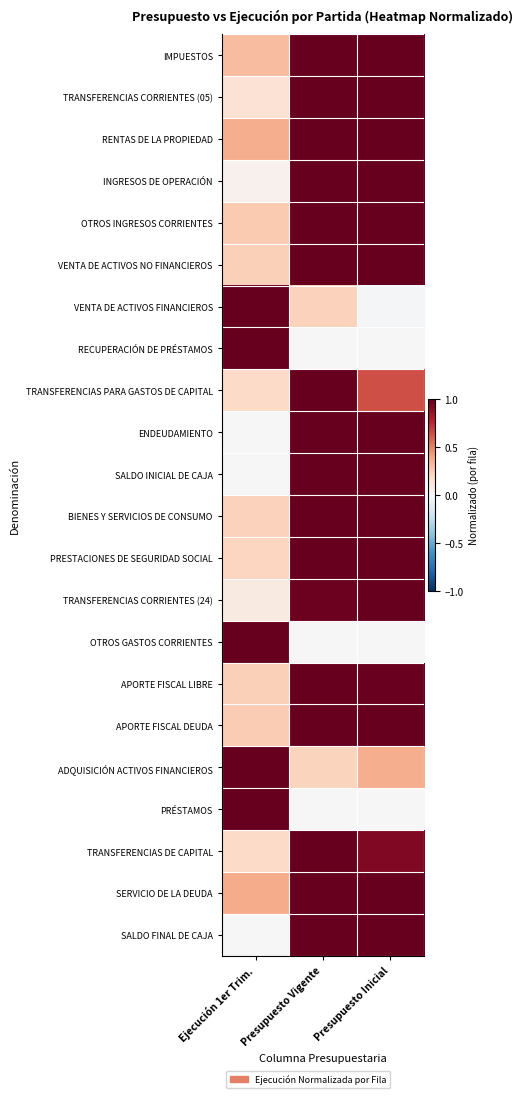

What is the total value across all series at Ejecución 1er Trim.?

8.1